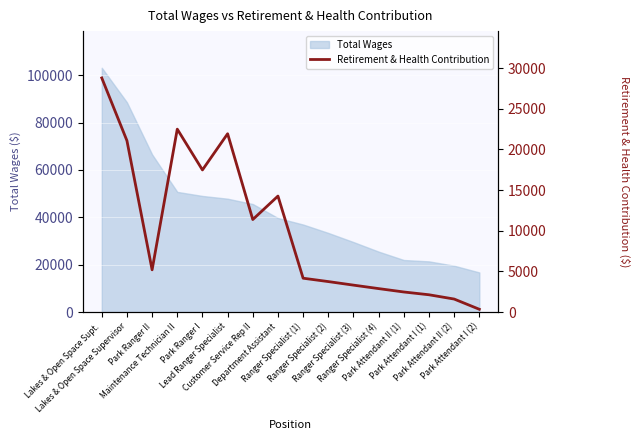

Where does the data first go above 5198?

Lakes & Open Space Supt.